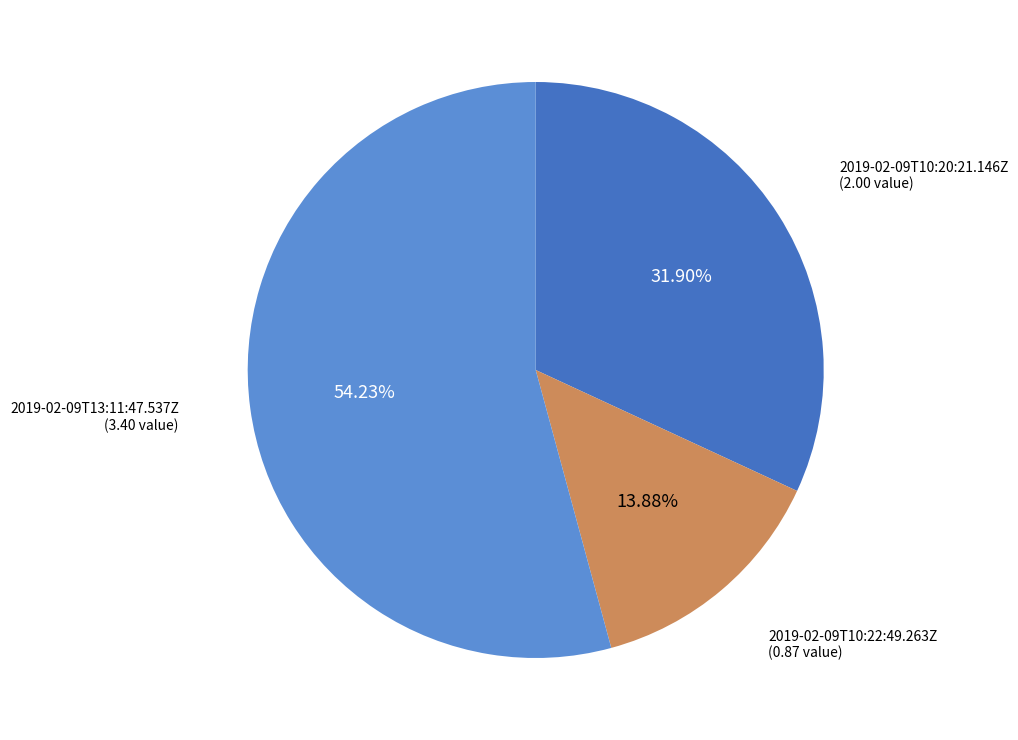

Rank the categories by value from highest to lowest.

2019-02-09T13:11:47.537Z, 2019-02-09T10:20:21.146Z, 2019-02-09T10:22:49.263Z